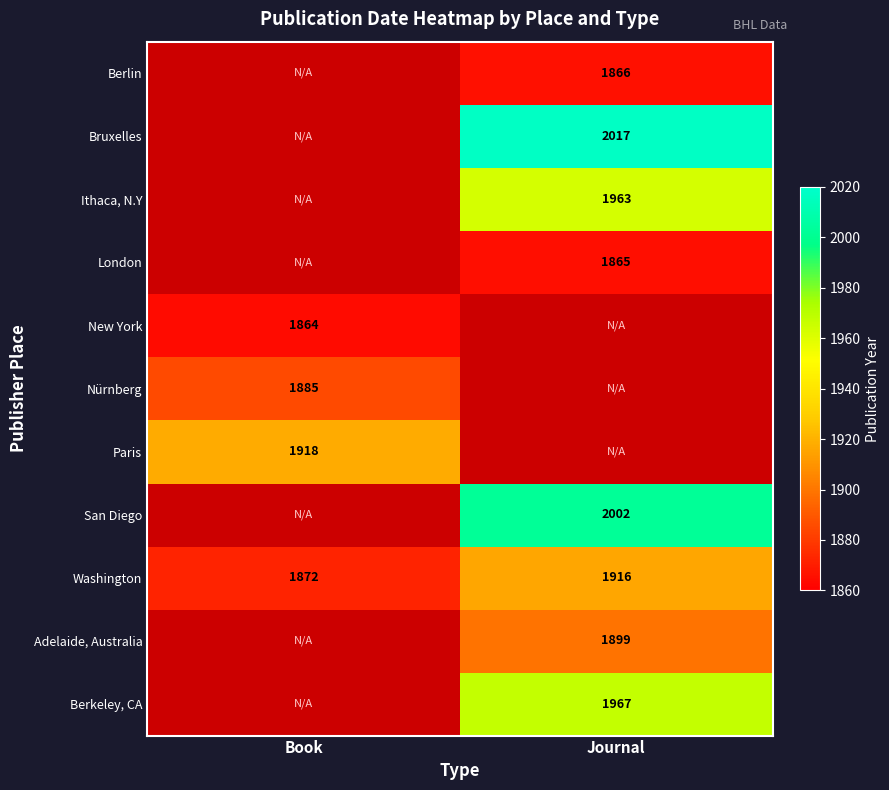

What value does the Washington series have at Journal, to the nearest 5?

1915